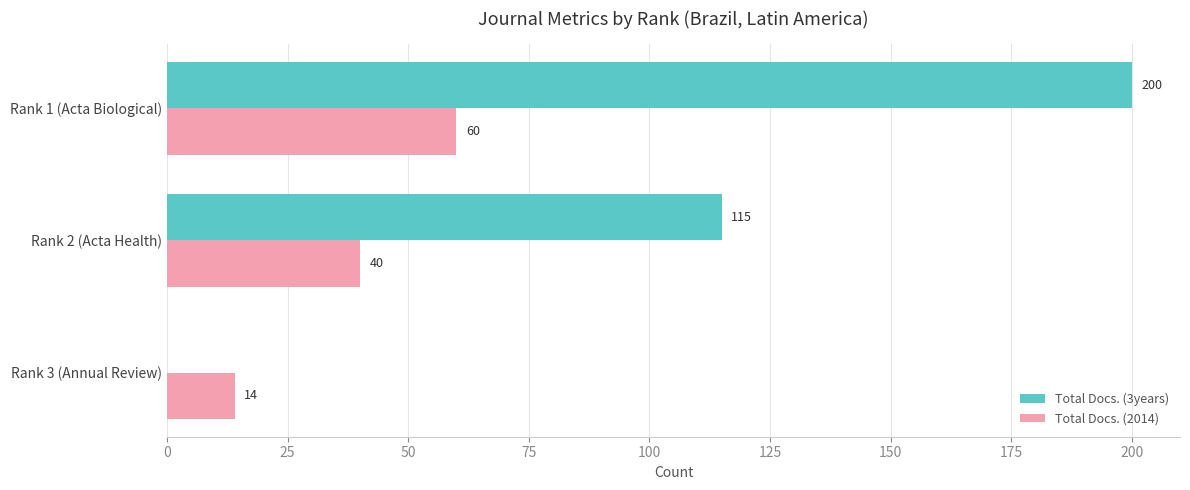

How many data points does each series have?

3